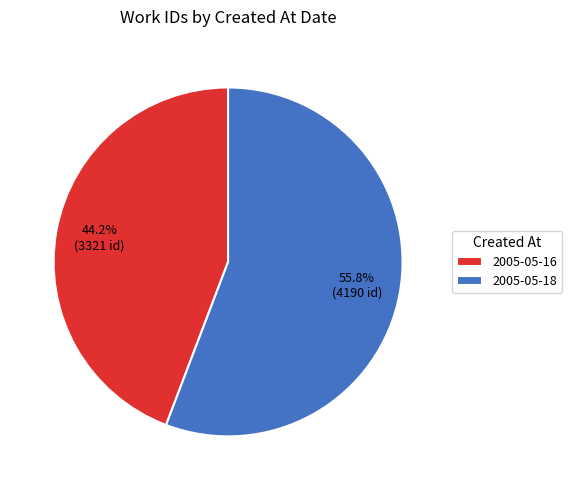

Which slice represents more than half of the pie?

2005-05-18